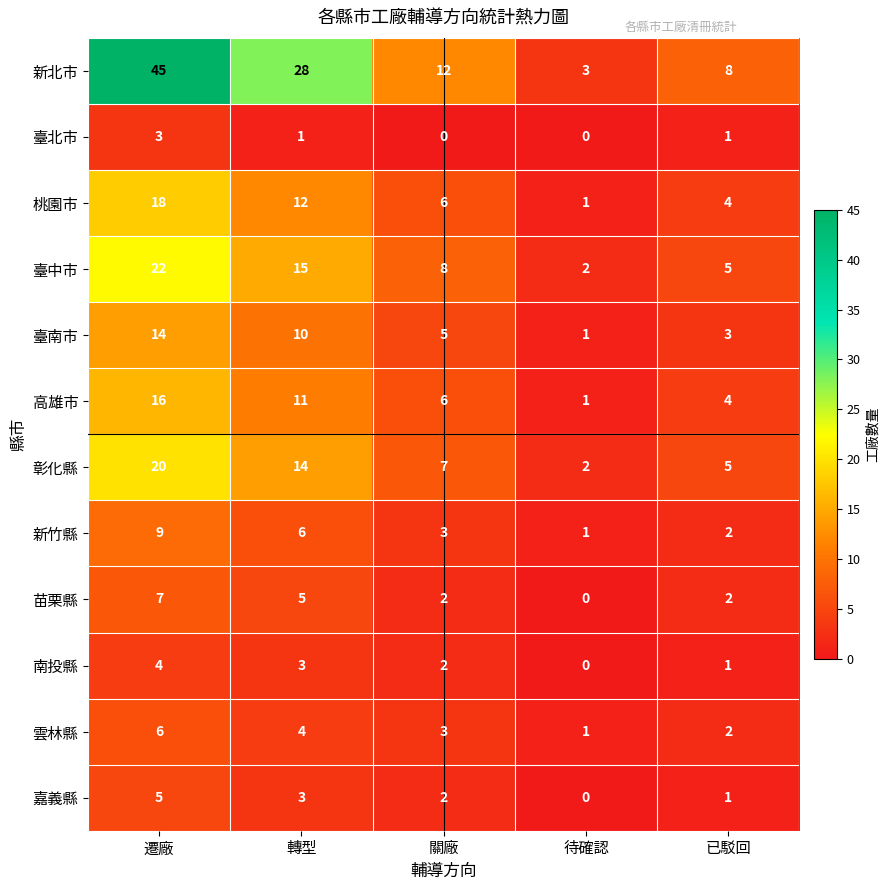

List the series in order of their peak value, highest first.

新北市, 臺中市, 彰化縣, 桃園市, 高雄市, 臺南市, 新竹縣, 苗栗縣, 雲林縣, 嘉義縣, 南投縣, 臺北市